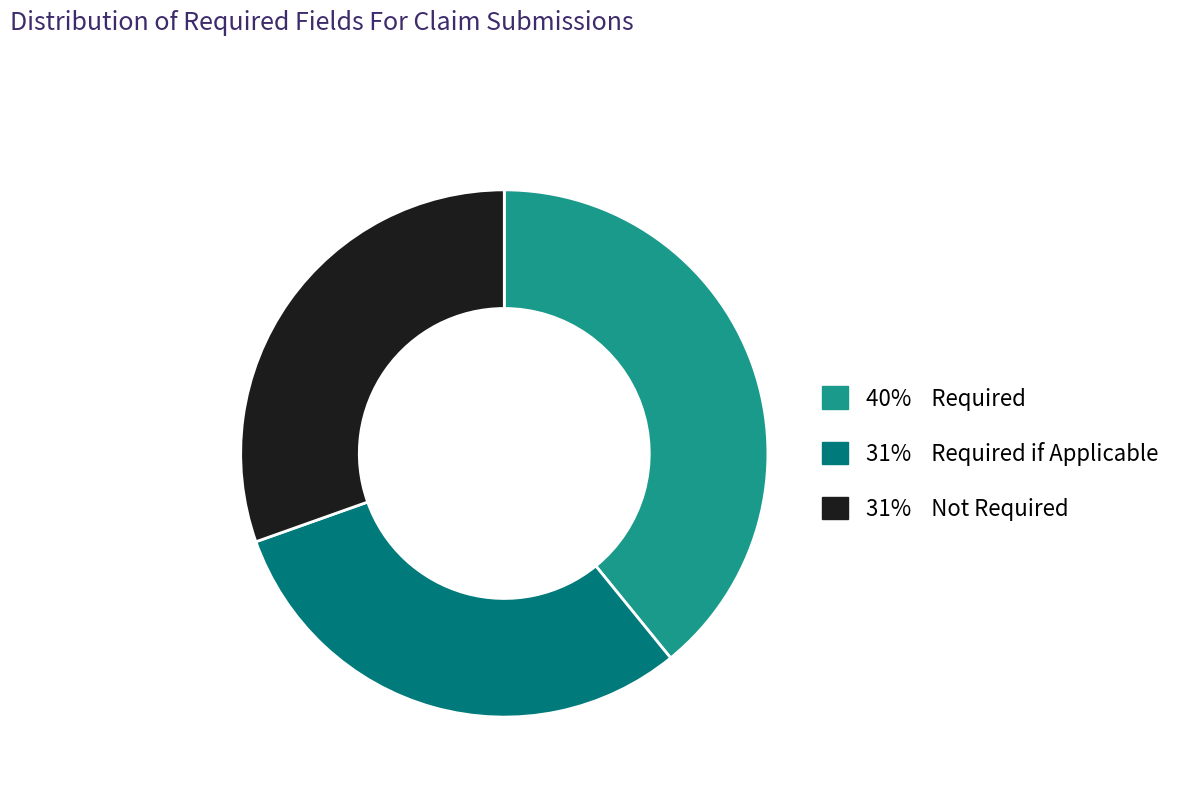

Is there any slice that represents more than half of the pie?

No